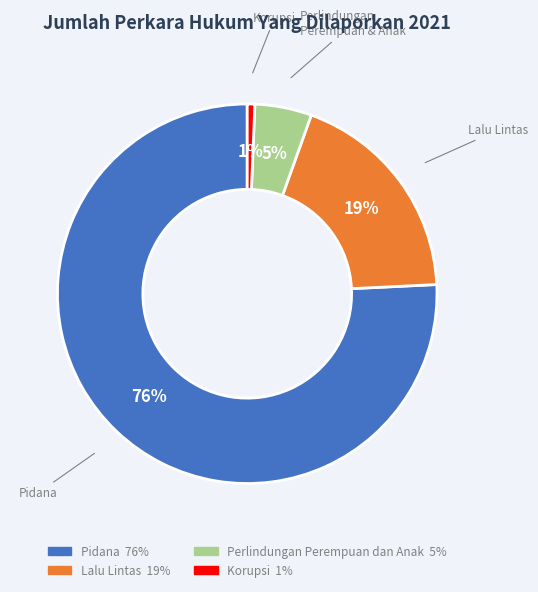

Is it true that Perlindungan Perempuan dan Anak is 5% of the pie?

True